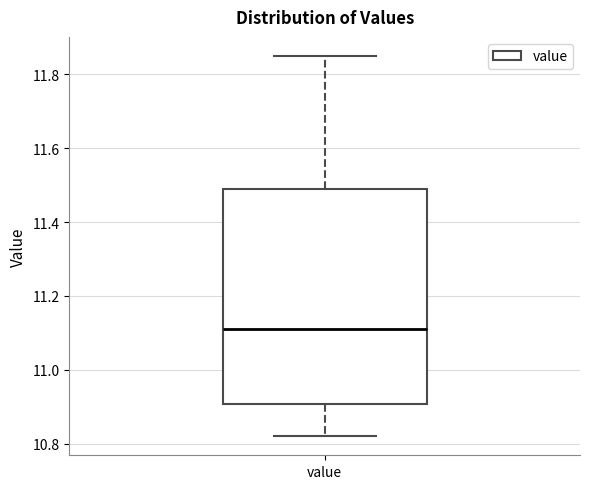

Transcribe this box plot: give where the median line is, the range the box spans, and where the two whiskers end, as read against the y-axis. The values are not printed on the chart, so give them approximately, as read against the axis.

median 11.12, box 10.90 to 11.50, whiskers 10.82 to 11.86